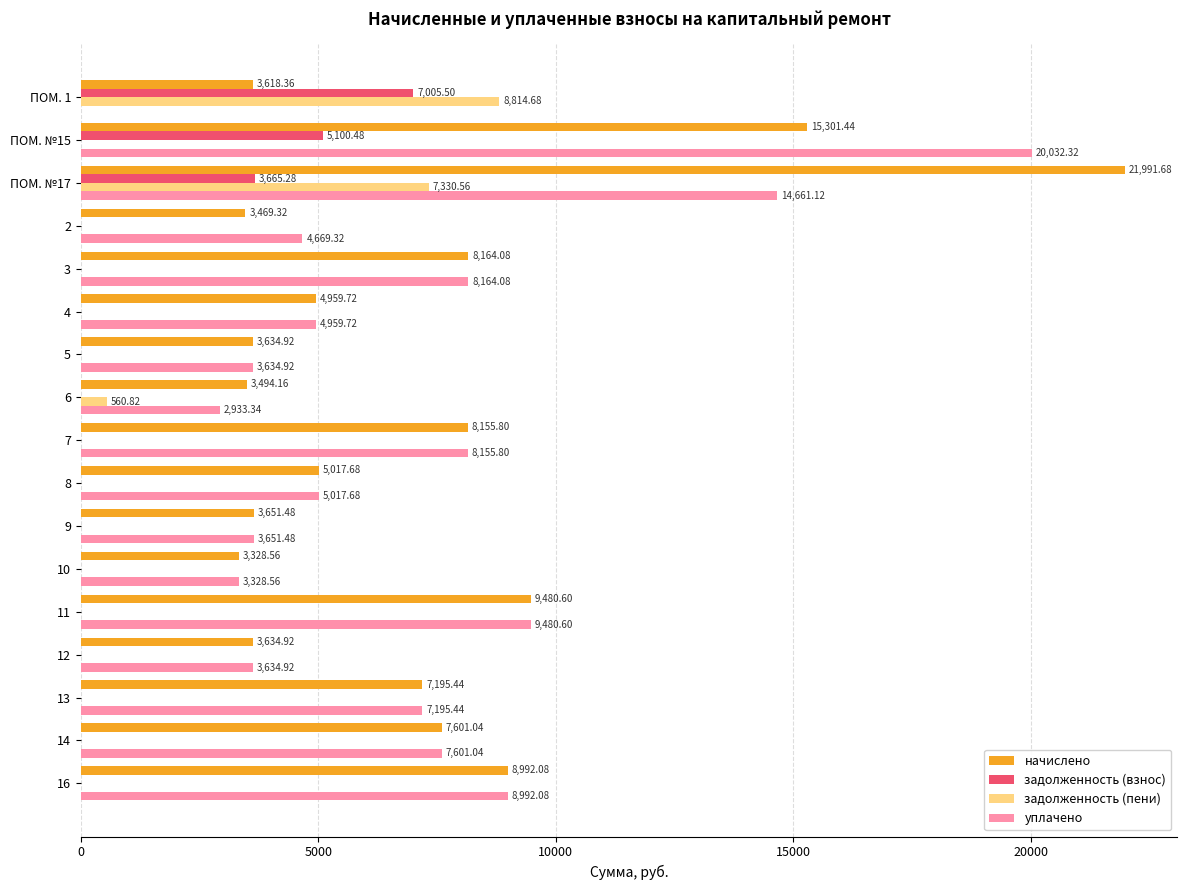

Is the value of задолженность (взнос) at 4 greater than the value of начислено at ПОМ. 1?

No